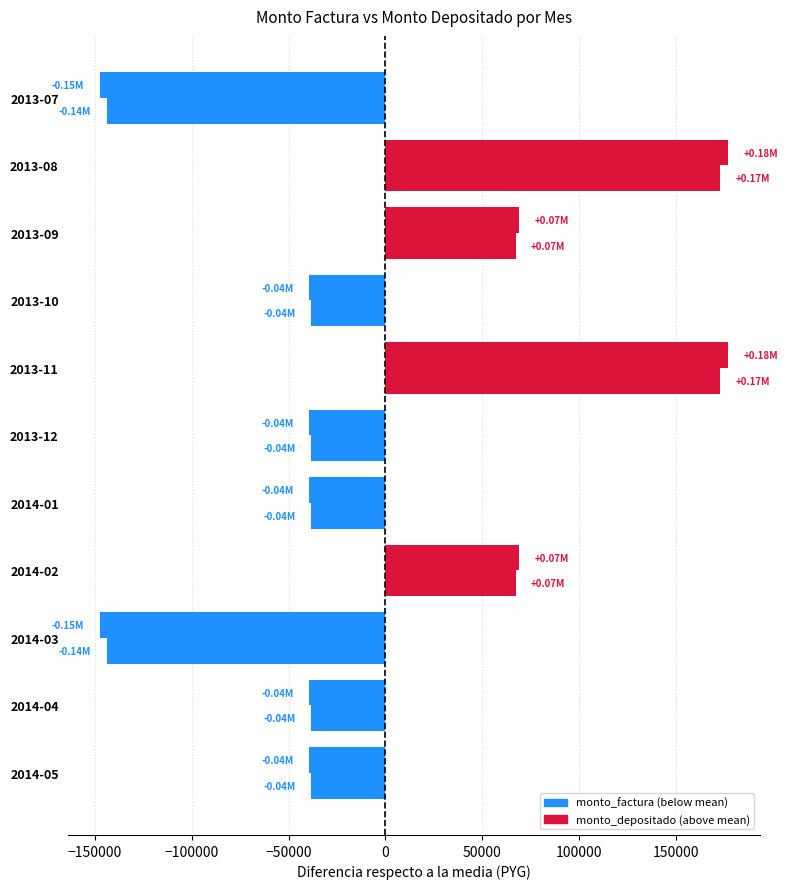

How many categories are shown in the chart?

11